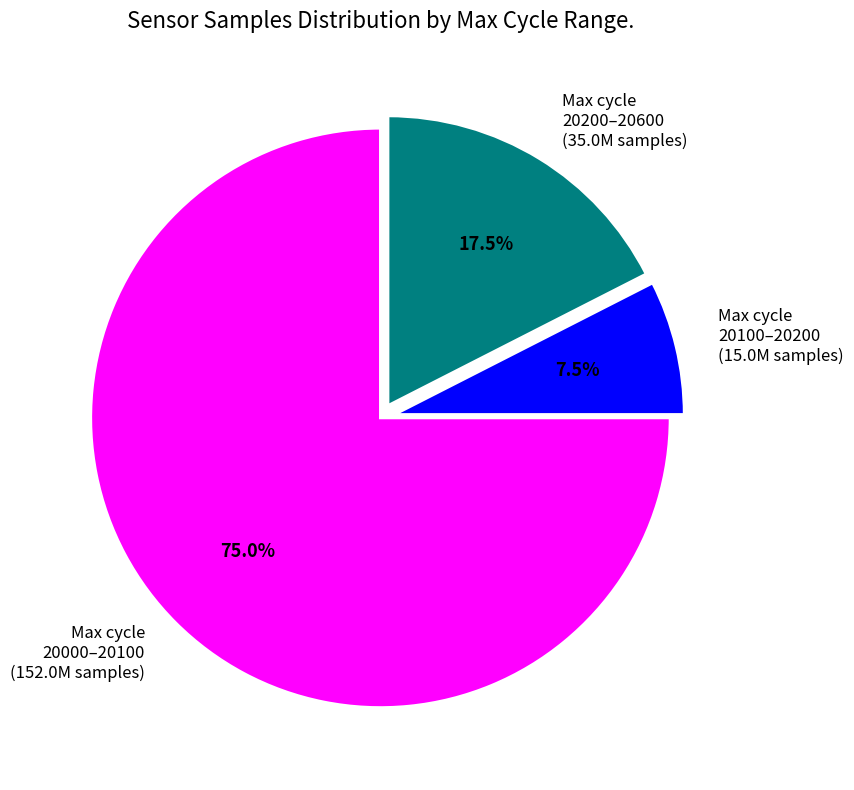

What is the majority slice?

Max cycle 20000–20100 (152.0M samples)